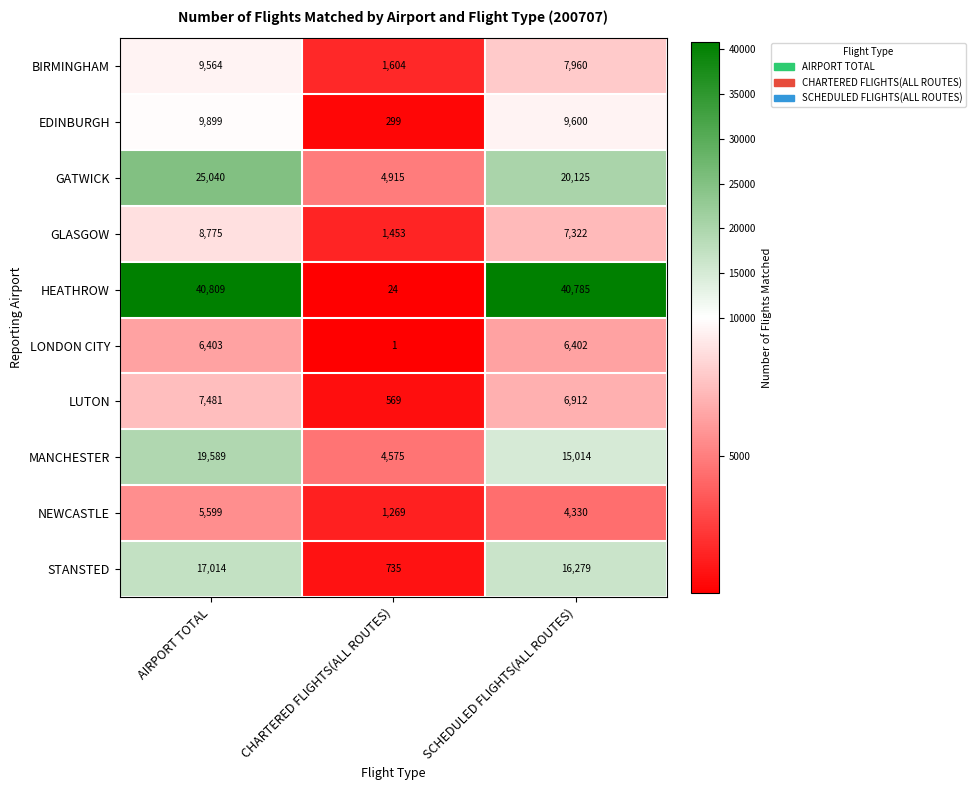

Reading left to right, transcribe all the data shown in this chart.

BIRMINGHAM: AIRPORT TOTAL=9564	CHARTERED FLIGHTS(ALL ROUTES)=1604	SCHEDULED FLIGHTS(ALL ROUTES)=7960
EDINBURGH: AIRPORT TOTAL=9899	CHARTERED FLIGHTS(ALL ROUTES)=299	SCHEDULED FLIGHTS(ALL ROUTES)=9600
GATWICK: AIRPORT TOTAL=25040	CHARTERED FLIGHTS(ALL ROUTES)=4915	SCHEDULED FLIGHTS(ALL ROUTES)=20125
GLASGOW: AIRPORT TOTAL=8775	CHARTERED FLIGHTS(ALL ROUTES)=1453	SCHEDULED FLIGHTS(ALL ROUTES)=7322
HEATHROW: AIRPORT TOTAL=40809	CHARTERED FLIGHTS(ALL ROUTES)=24	SCHEDULED FLIGHTS(ALL ROUTES)=40785
LONDON CITY: AIRPORT TOTAL=6403	CHARTERED FLIGHTS(ALL ROUTES)=1	SCHEDULED FLIGHTS(ALL ROUTES)=6402
LUTON: AIRPORT TOTAL=7481	CHARTERED FLIGHTS(ALL ROUTES)=569	SCHEDULED FLIGHTS(ALL ROUTES)=6912
MANCHESTER: AIRPORT TOTAL=19589	CHARTERED FLIGHTS(ALL ROUTES)=4575	SCHEDULED FLIGHTS(ALL ROUTES)=15014
NEWCASTLE: AIRPORT TOTAL=5599	CHARTERED FLIGHTS(ALL ROUTES)=1269	SCHEDULED FLIGHTS(ALL ROUTES)=4330
STANSTED: AIRPORT TOTAL=17014	CHARTERED FLIGHTS(ALL ROUTES)=735	SCHEDULED FLIGHTS(ALL ROUTES)=16279